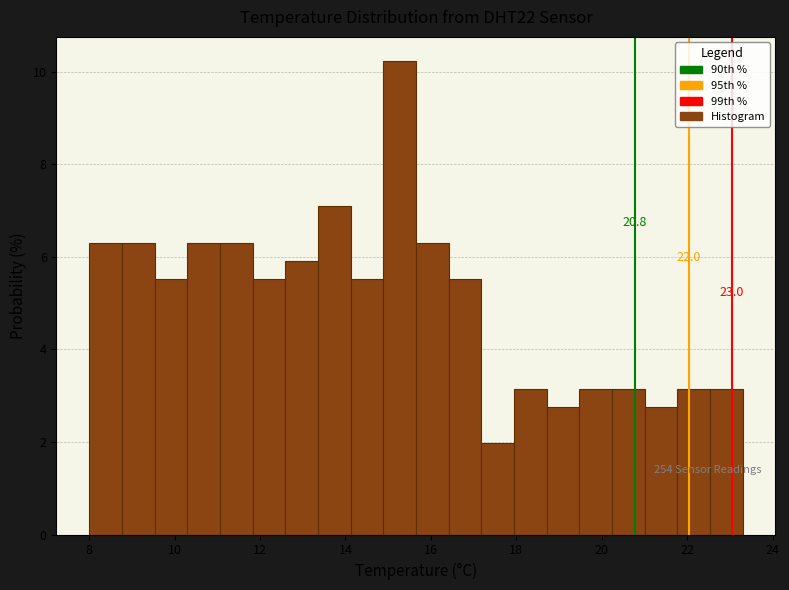

Read against the x-axis, roughly where is the centre of the tallest bar?

15.2